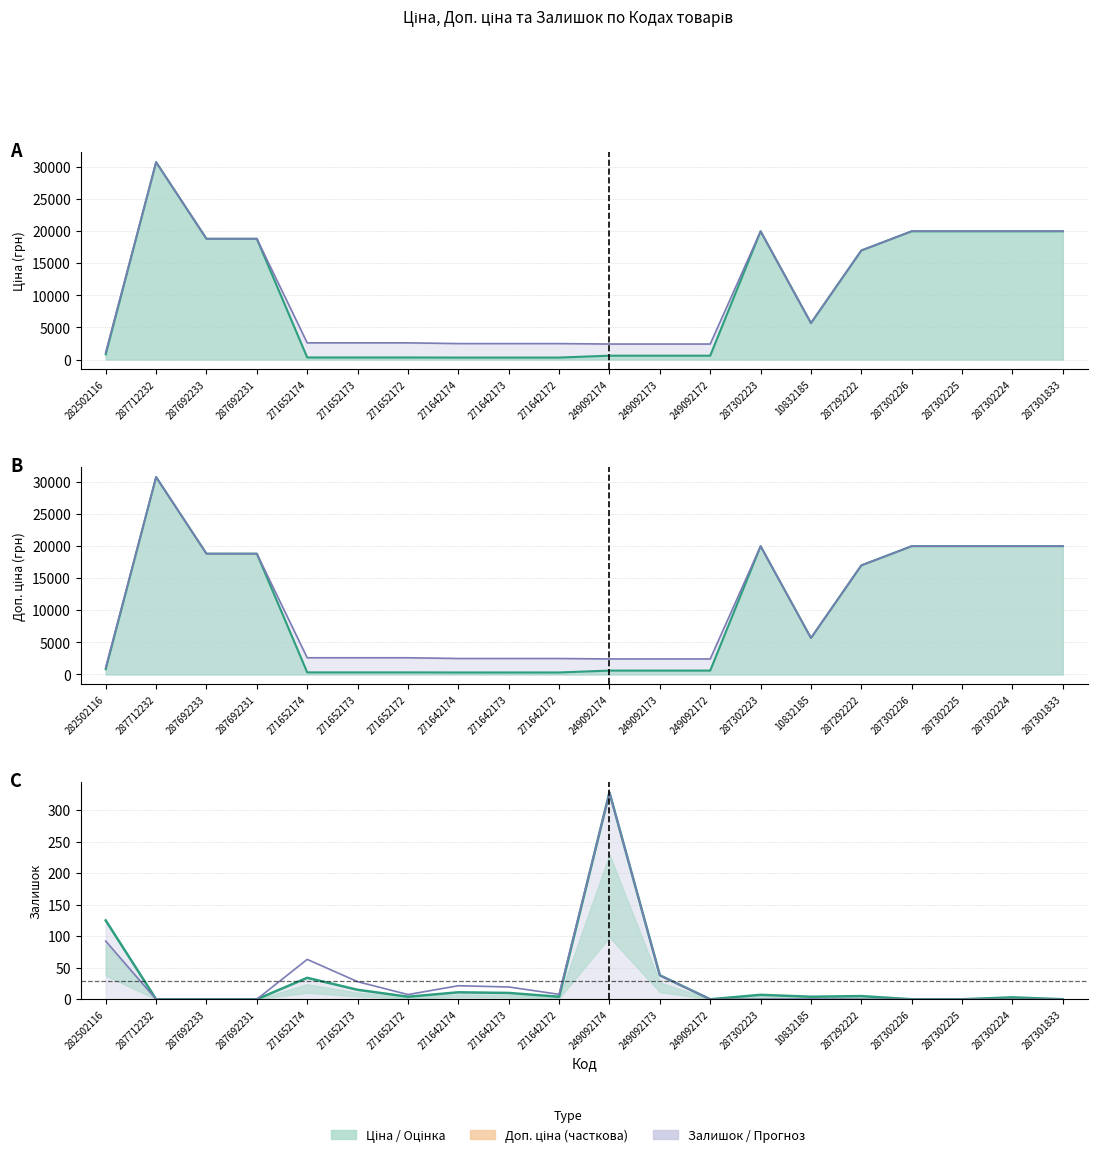

True or false: Доп. ціна (лінія) has more than 2 points higher than both neighbors.

False